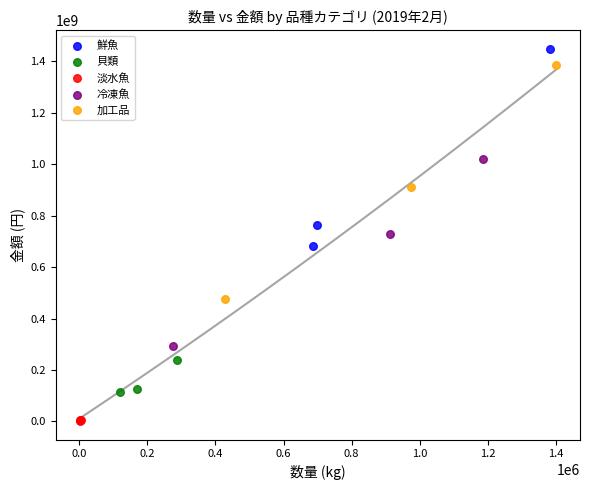

Which series reaches the minimum Y coordinate?

淡水魚